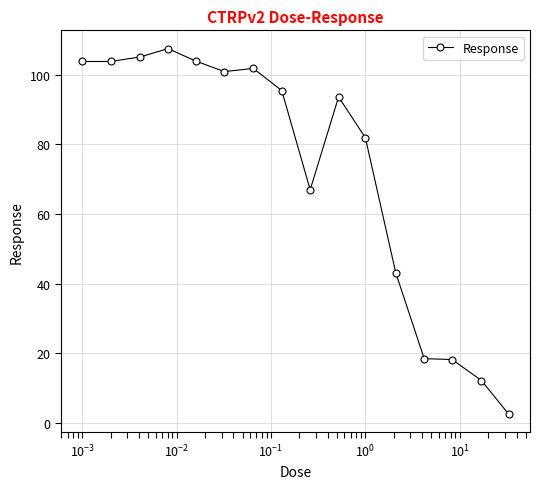

How many data points are above 95?

8